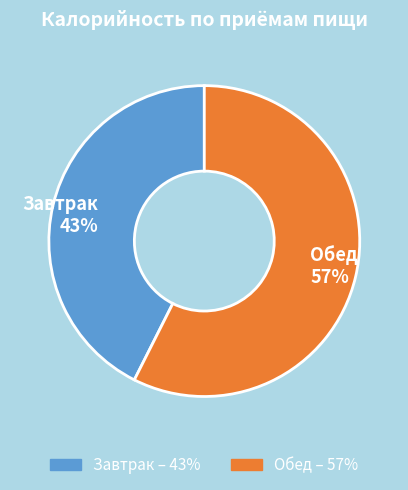

The Обед slice represents 71% of the pie. True or false?

False